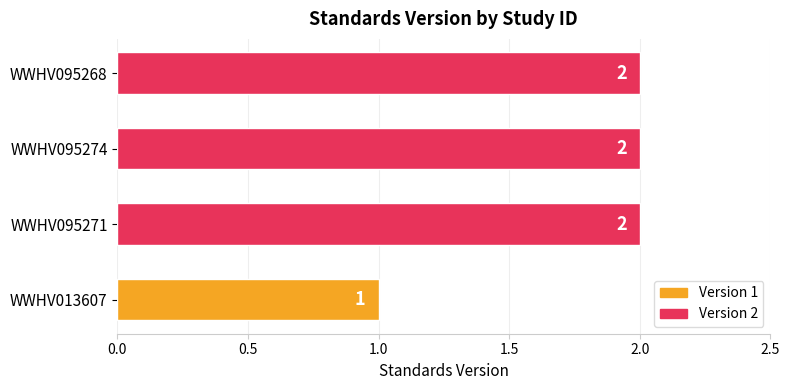

What is the sum of the values at WWHV095274 and WWHV013607?

3